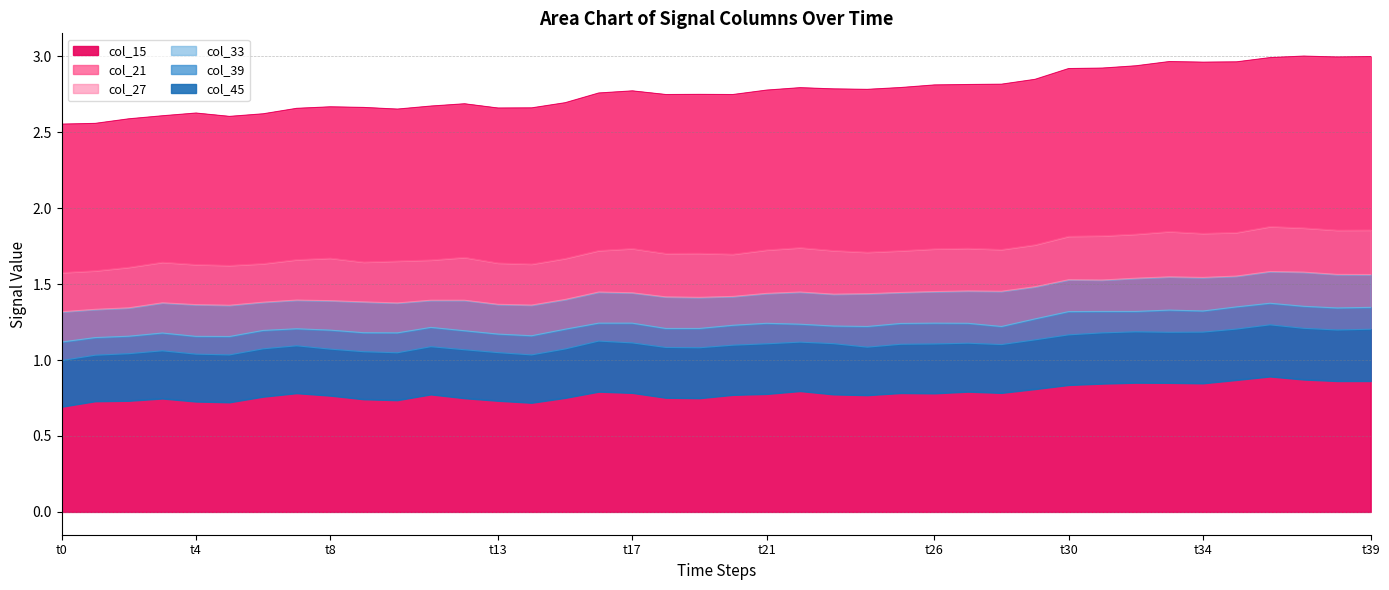

At which label is col_33 closest to 1?

t0